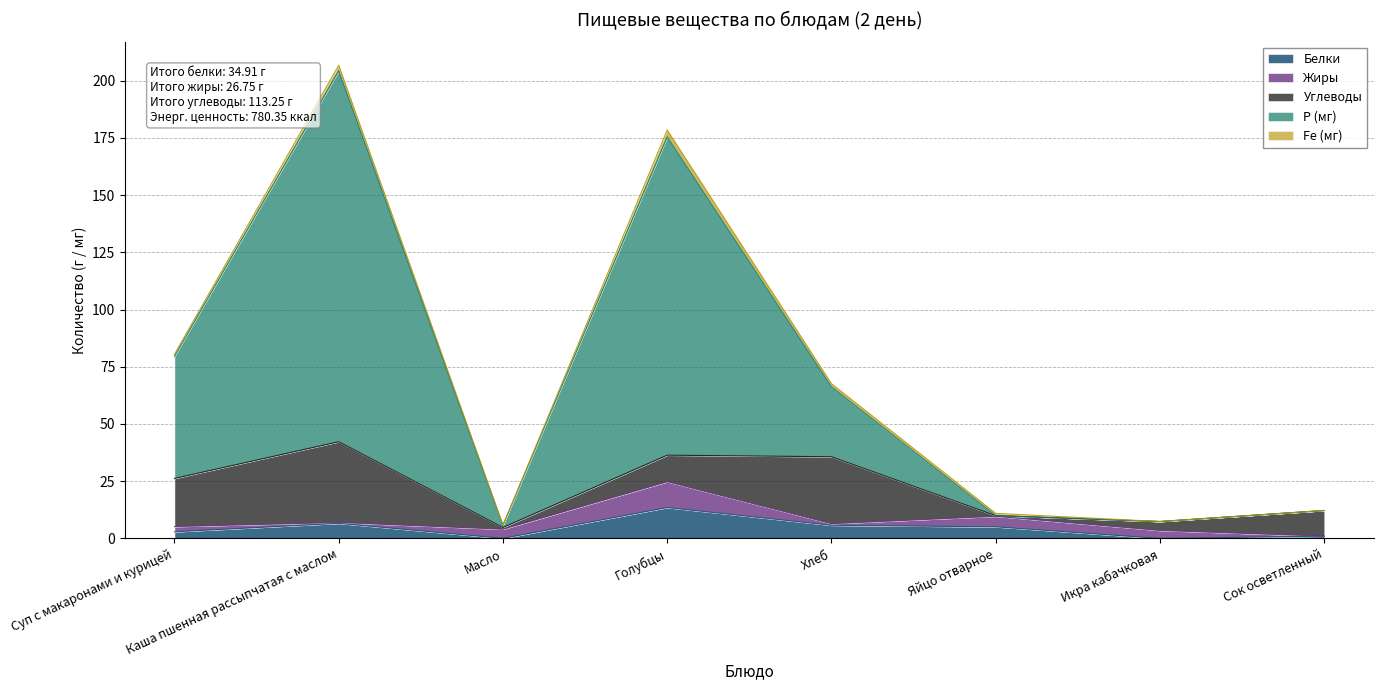

Which series has the largest total across all categories?

Р (мг)